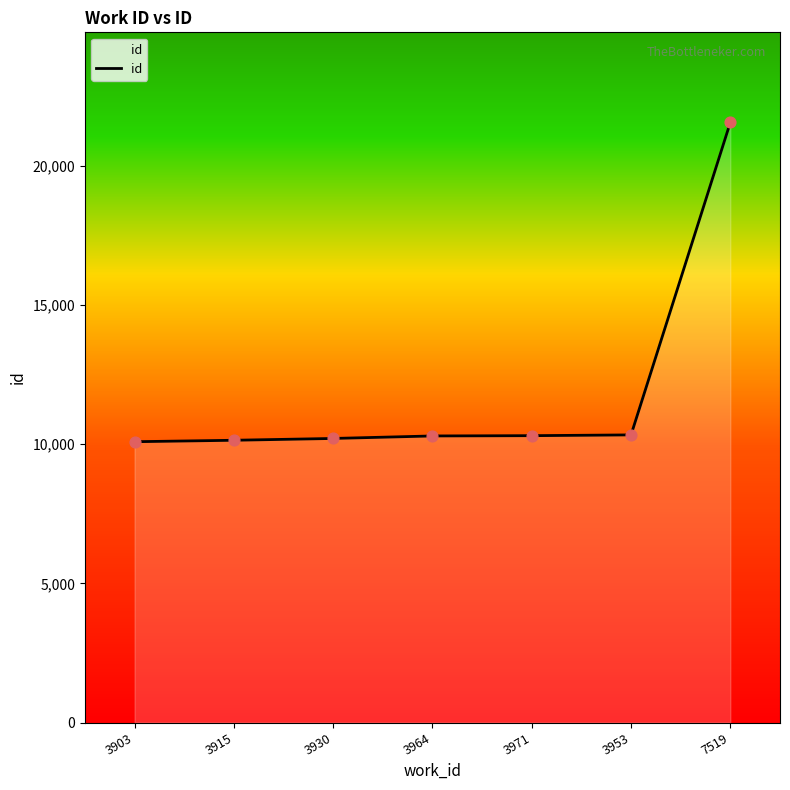

What is the change in value from 3915 to 3930?

+65